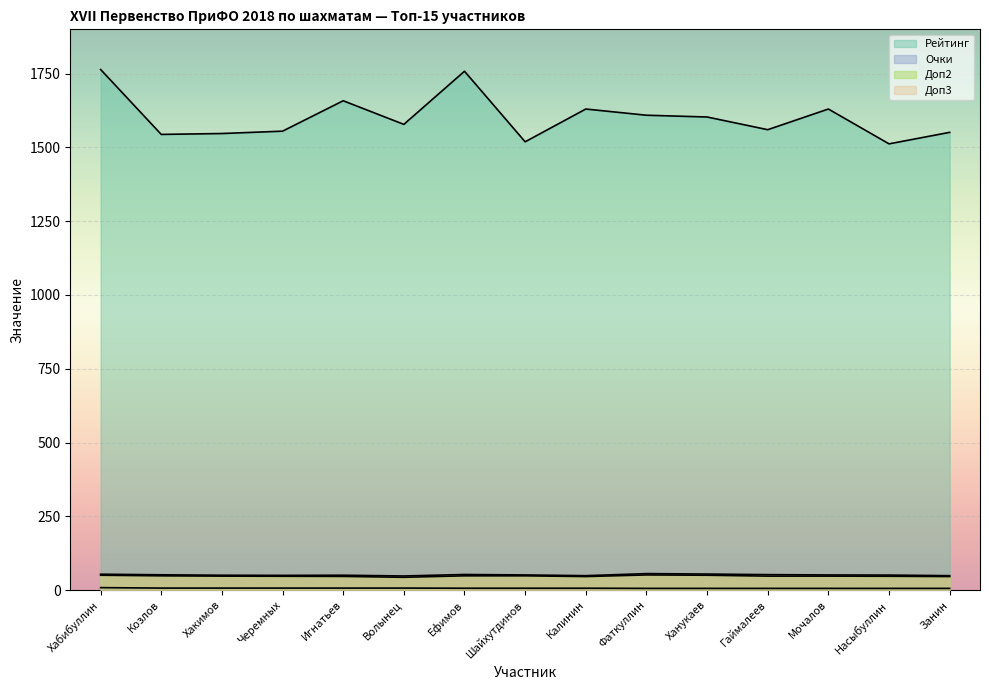

Is the value of Доп2 at Ханукаев greater than the value of Доп3 at Ханукаев?

No